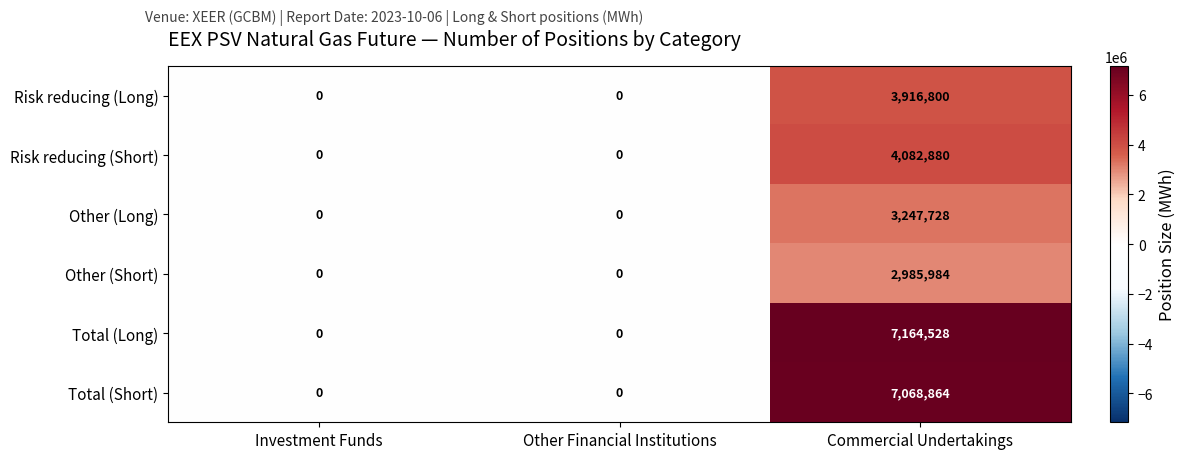

What is the maximum value shown in the chart?

7164528